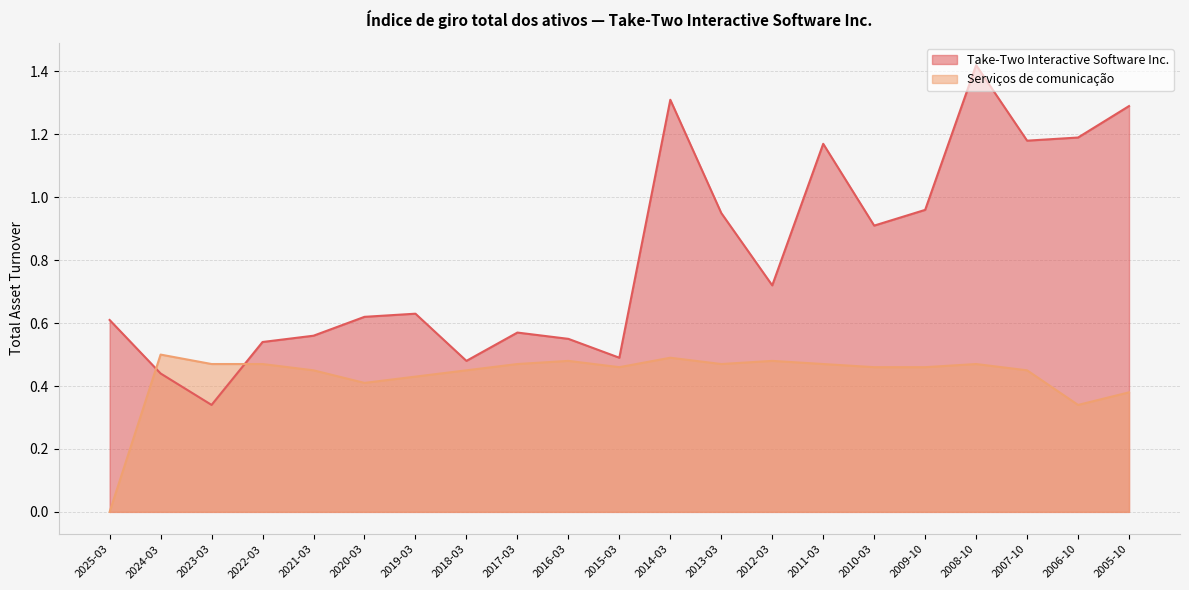

At which label does Serviços de comunicação reach its minimum?

2025-03